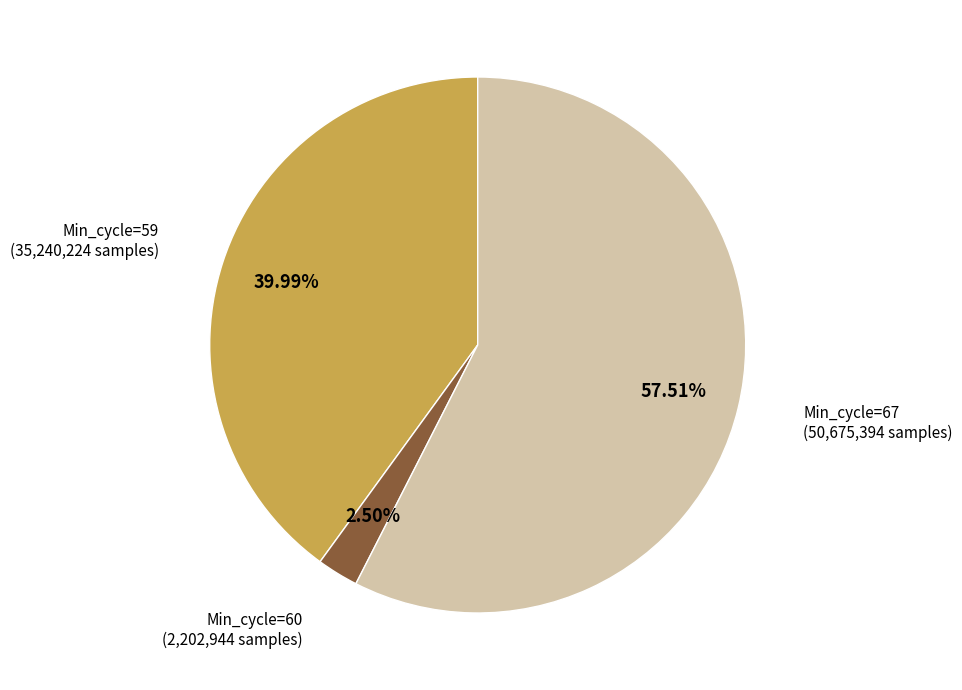

Is there a majority slice in this chart?

Yes